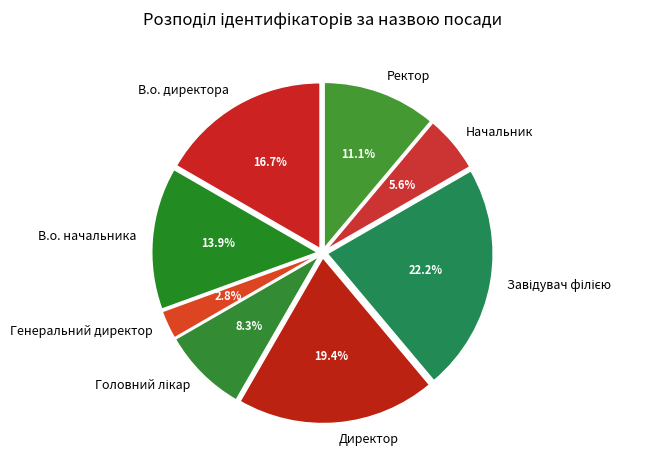

Count the number of slices in the pie.

8